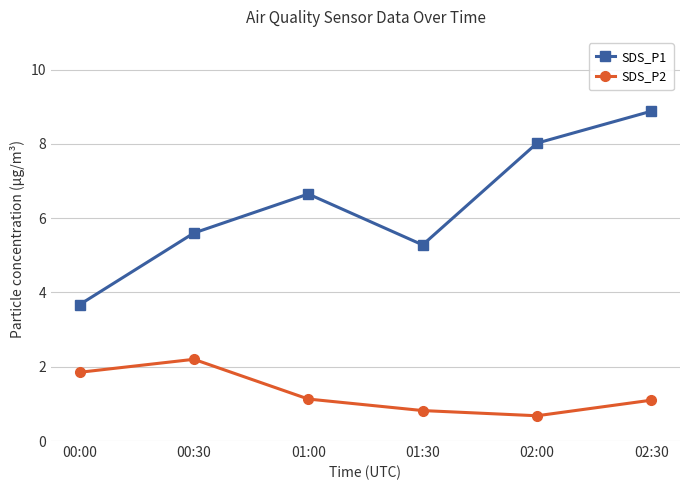

True or false: SDS_P1 and SDS_P2 intersect in this chart.

False